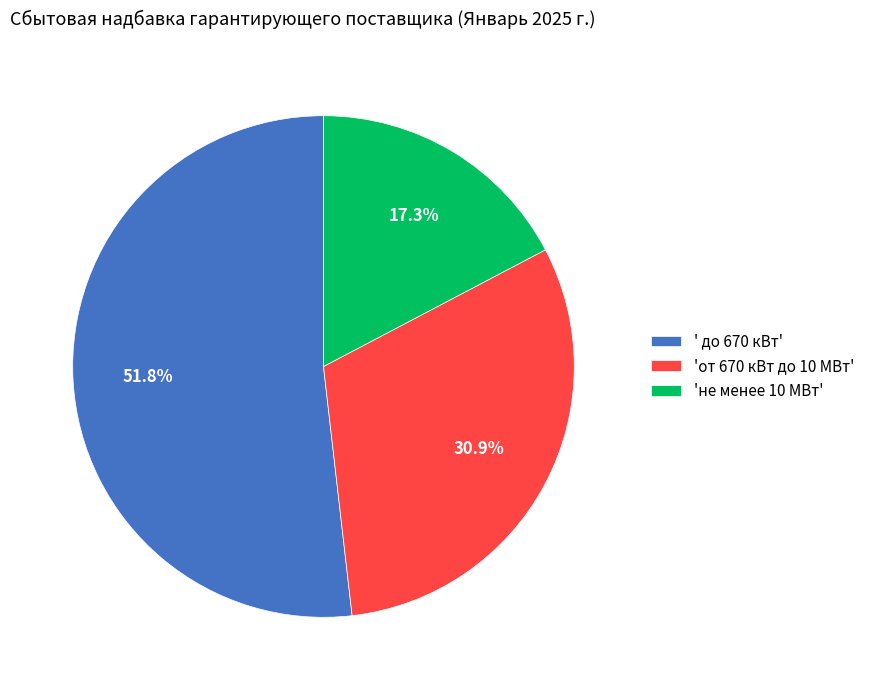

Between ' до 670 кВт' and 'не менее 10 МВт', which is larger?

' до 670 кВт'